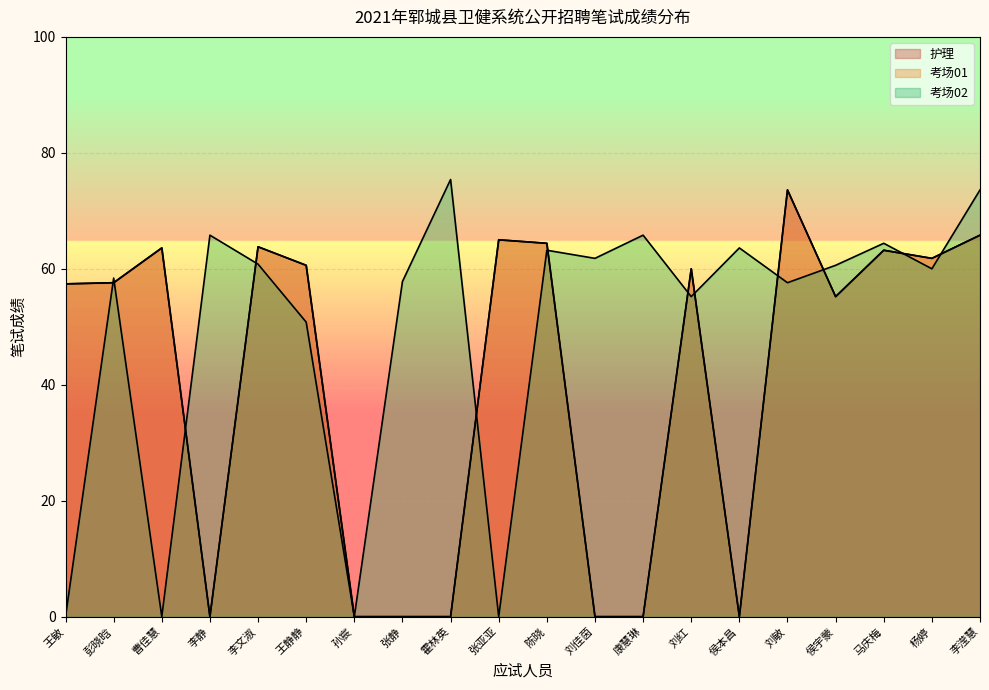

What is the average value of the 护理 series?

40.6